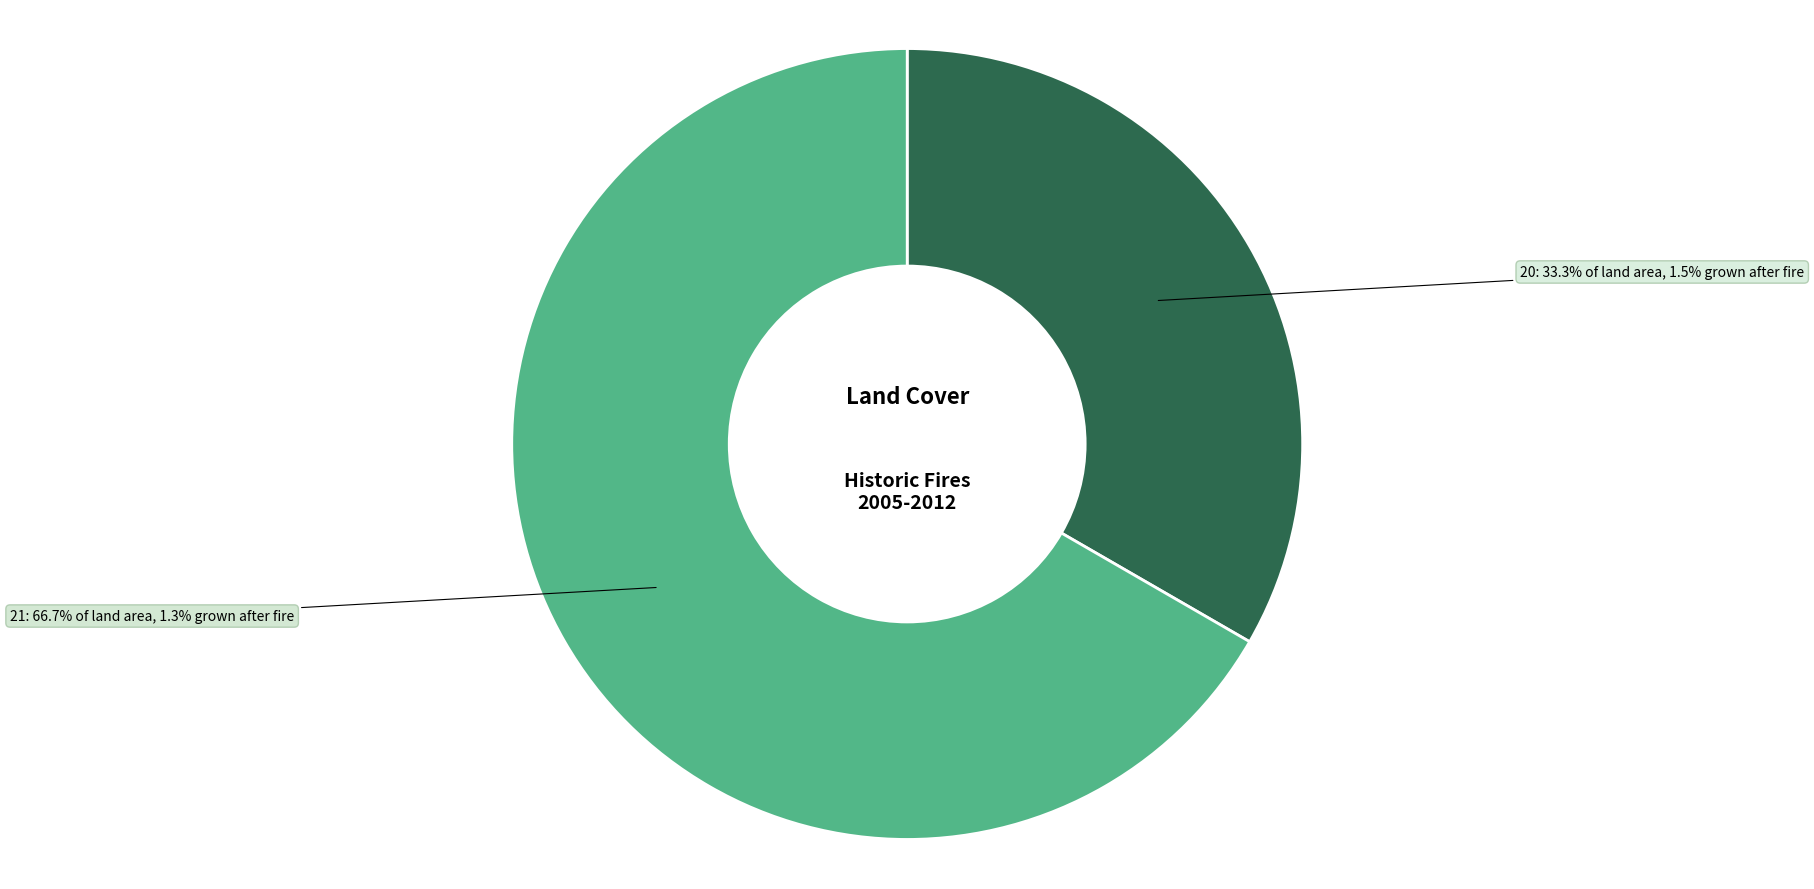

How many slices are in this pie chart?

2